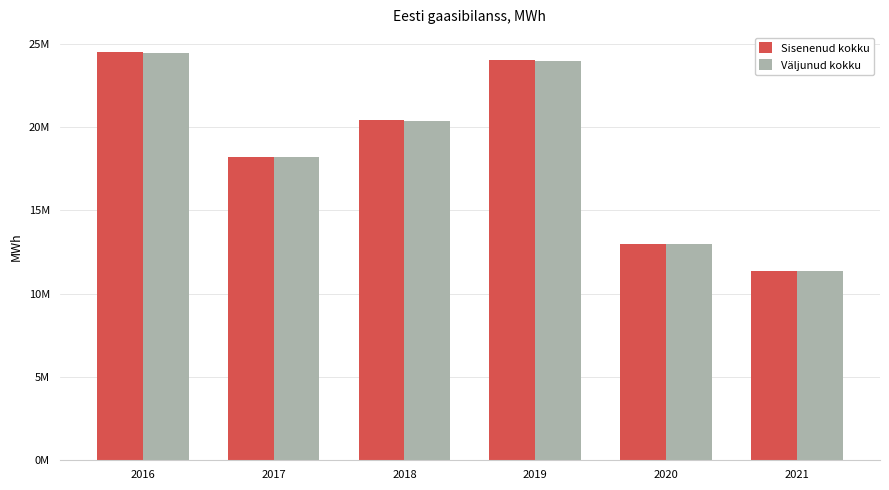

What are all the series names shown in the legend?

Sisenenud kokku, Väljunud kokku